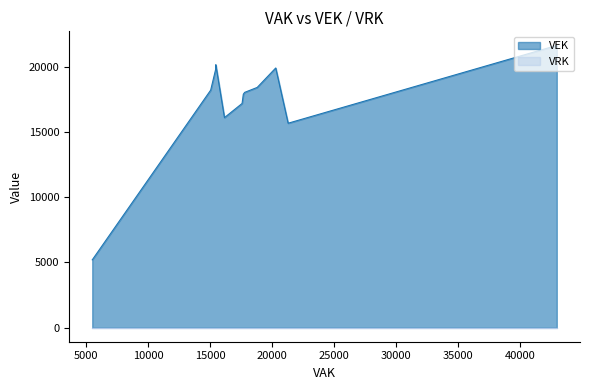

What is the approximate value of VEK at 15455?

19854